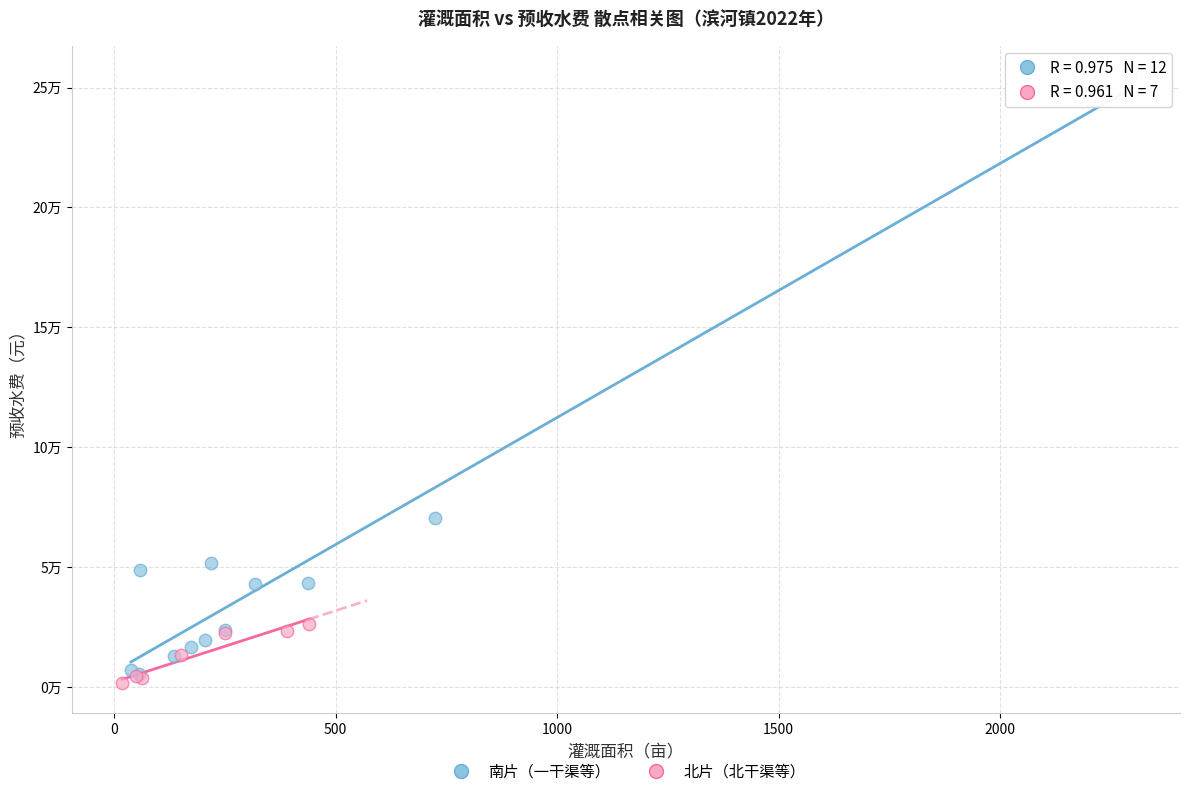

What are all the series names shown in the legend?

南片（一干渠等）, 北片（北干渠等）